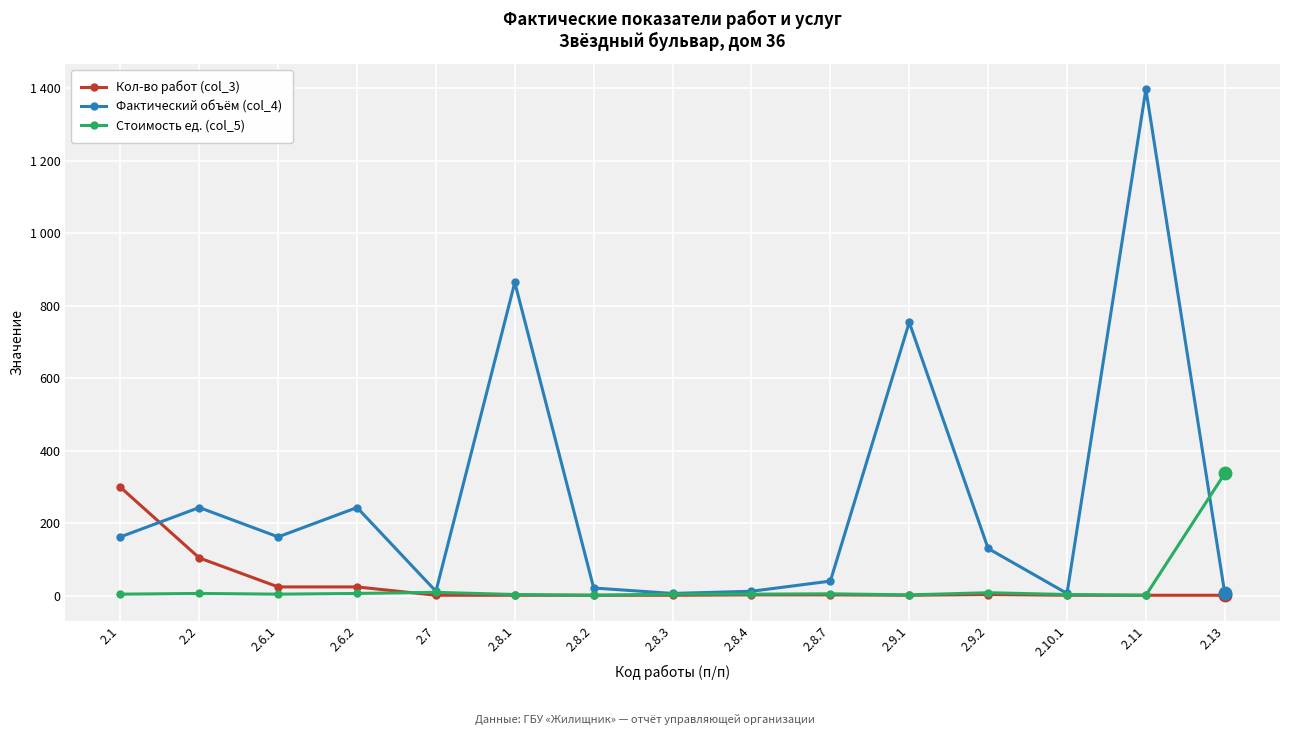

What is the label of the 6th point from the right?

2.8.7